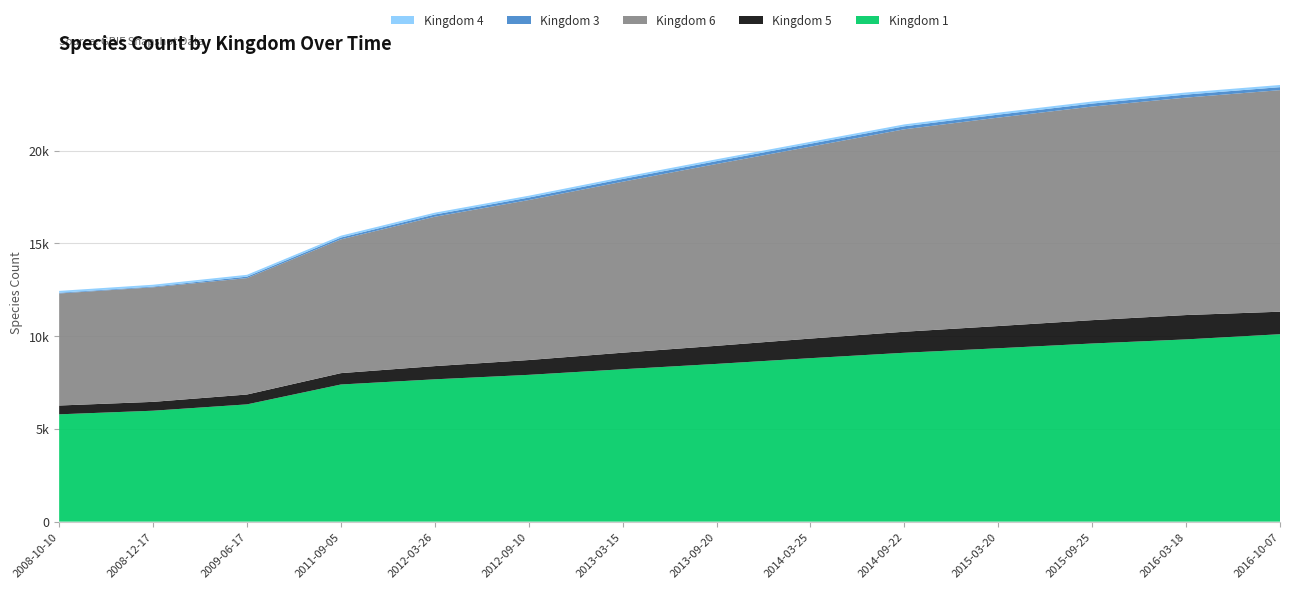

Reading left to right, list all the values displayed in this chart.

Kingdom 1: 5784	5979	6320	7392	7671	7912	8214	8502	8811	9102	9345	9601	9823	10102
Kingdom 5: 475	477	532	612	712	798	892	975	1056	1134	1198	1259	1312	1214
Kingdom 6: 6039	6174	6275	7210	8050	8623	9215	9801	10345	10912	11234	11512	11721	11941
Kingdom 3: 39	39	78	98	121	134	148	153	158	161	160	162	163	162
Kingdom 4: 100	100	99	99	98	98	99	100	101	102	108	110	112	116